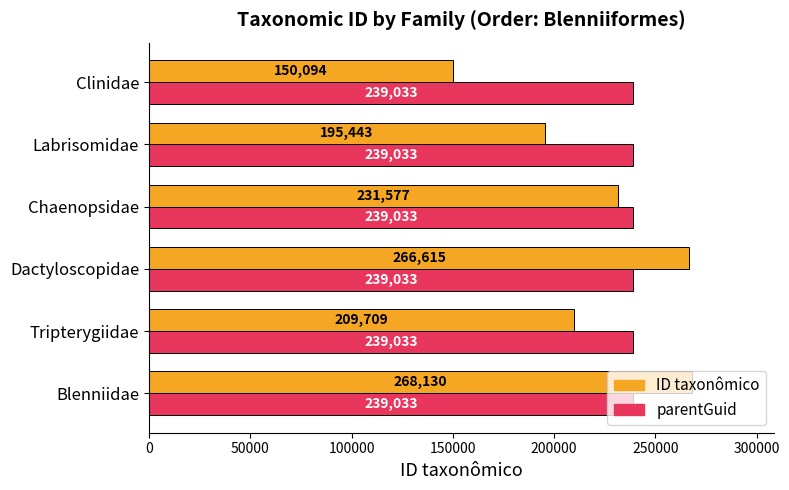

True or false: ID taxonômico has a value of 231577 at Chaenopsidae.

True